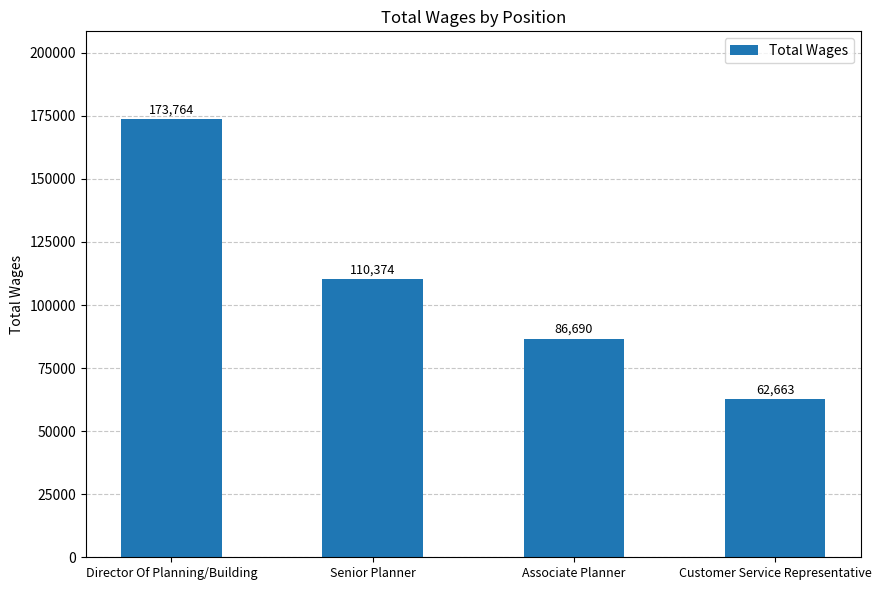

The value at Associate Planner is 43310. True or false?

False